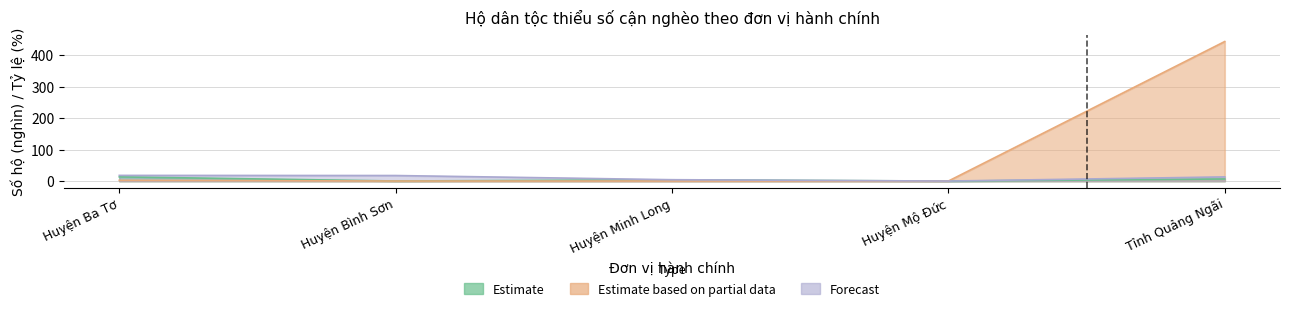

What is the difference between the Estimate values at Tỉnh Quảng Ngãi and Huyện Ba Tơ?

6.7